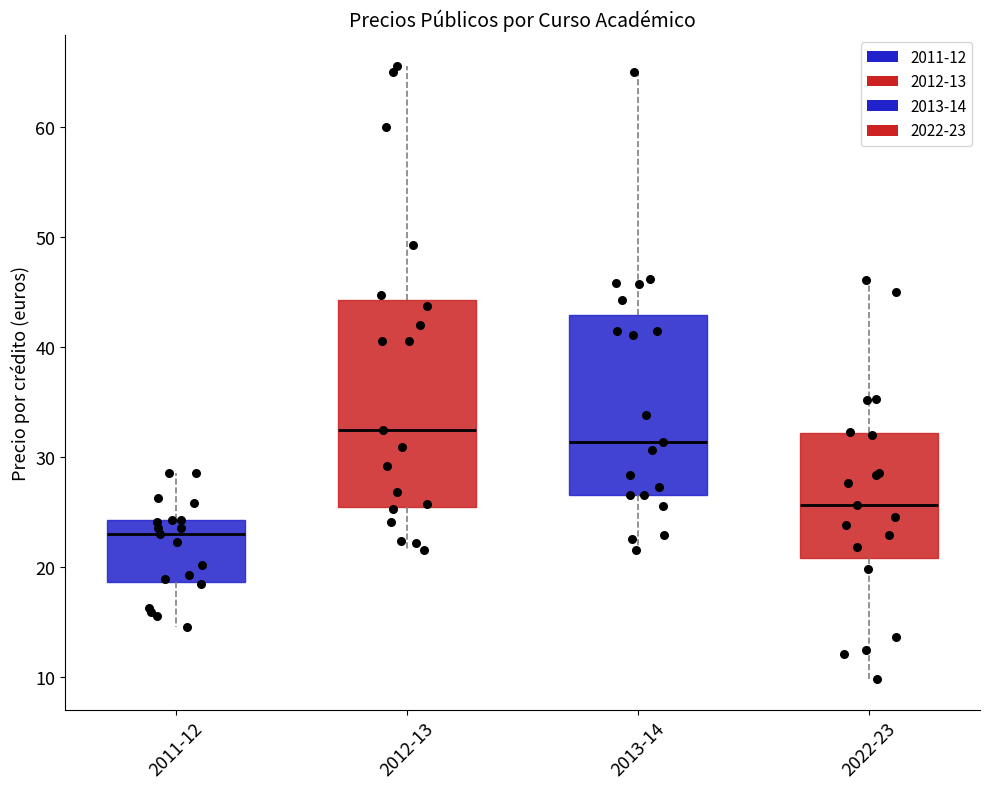

Which box is the tallest, from its lower edge to its upper edge?

2012-13